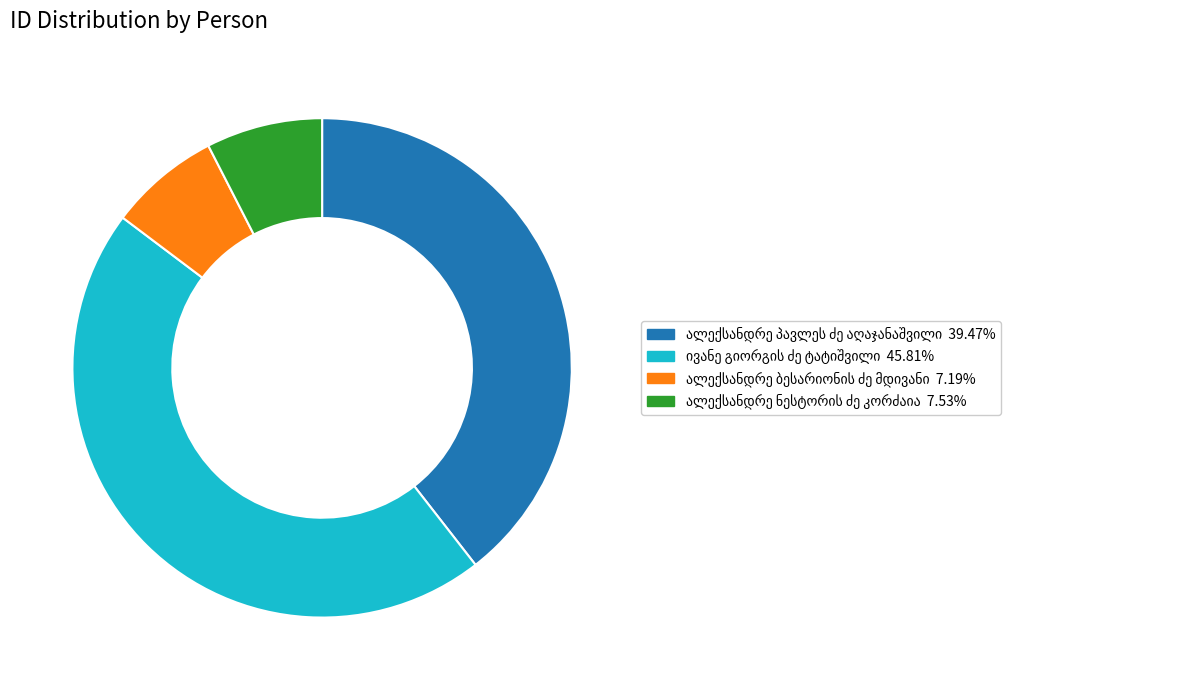

Does any single category account for the majority?

No